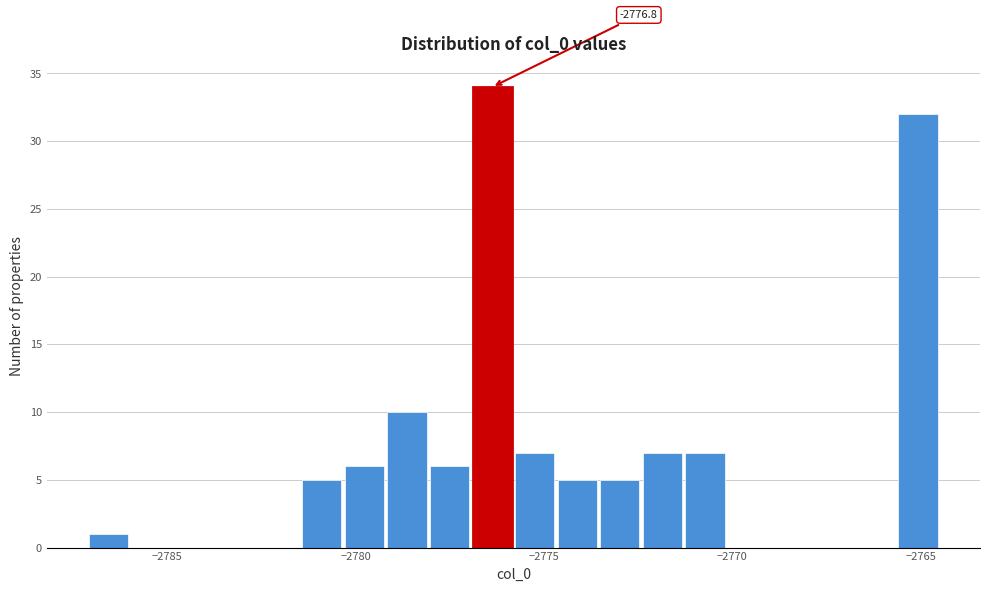

Around what value on the x-axis is the tallest bar? Give the approximate position of its centre, as read against the axis.

-2776.5